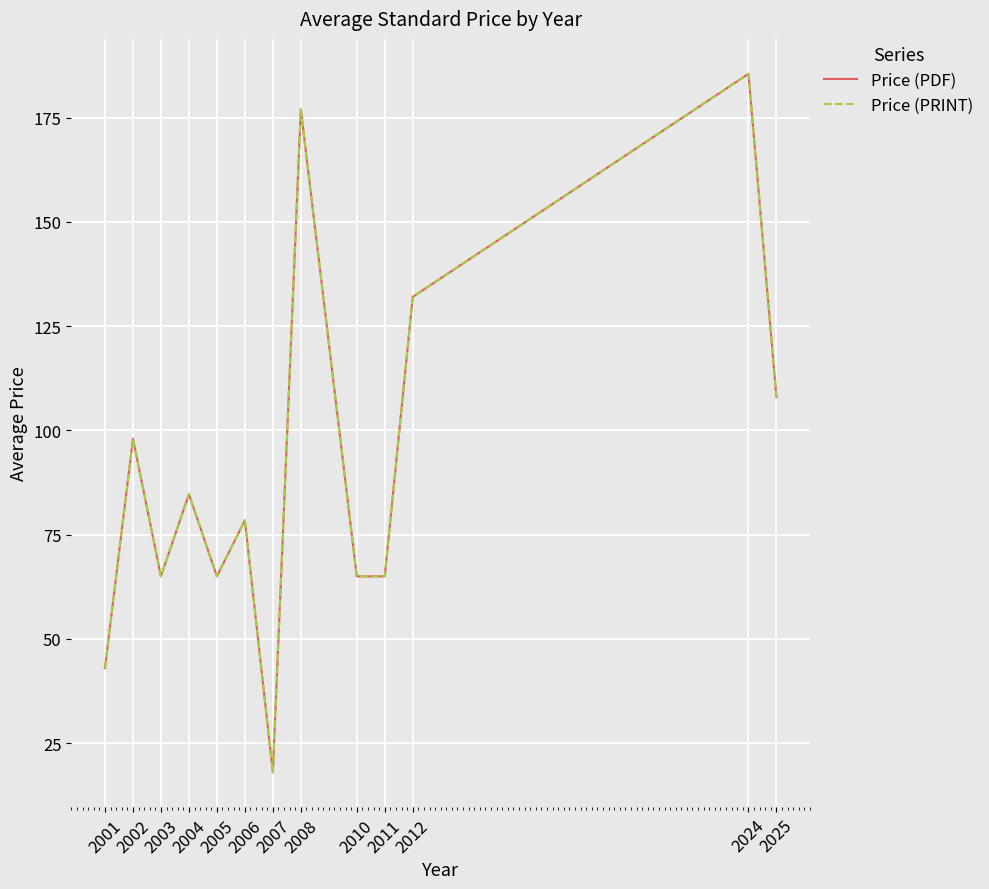

Does the chart display data point markers on the line(s)?

No